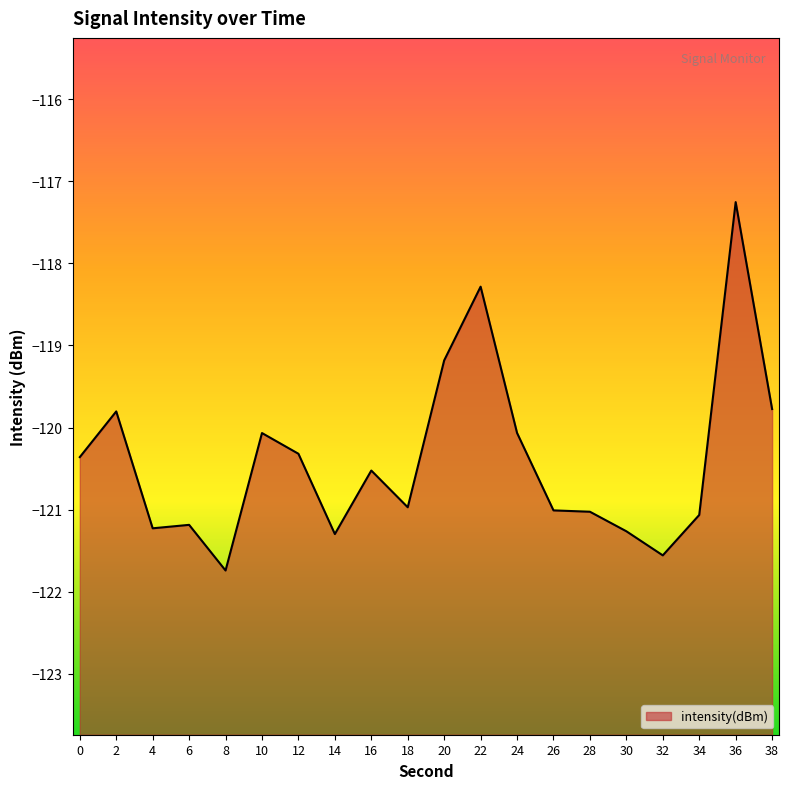

Does the chart display data point markers on the line(s)?

No